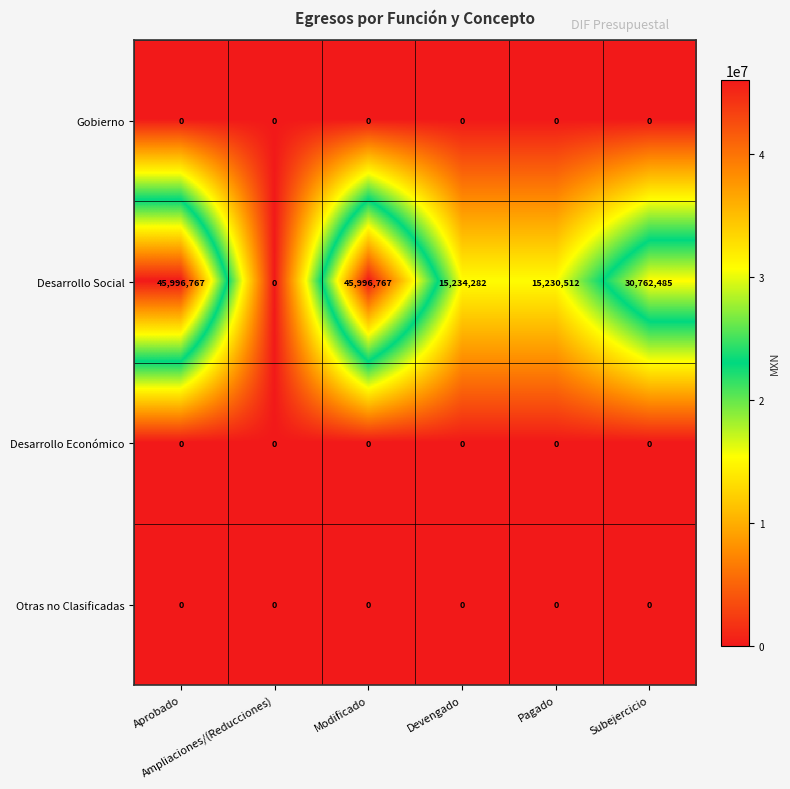

What is the difference between the highest and lowest values at Aprobado?

45996767